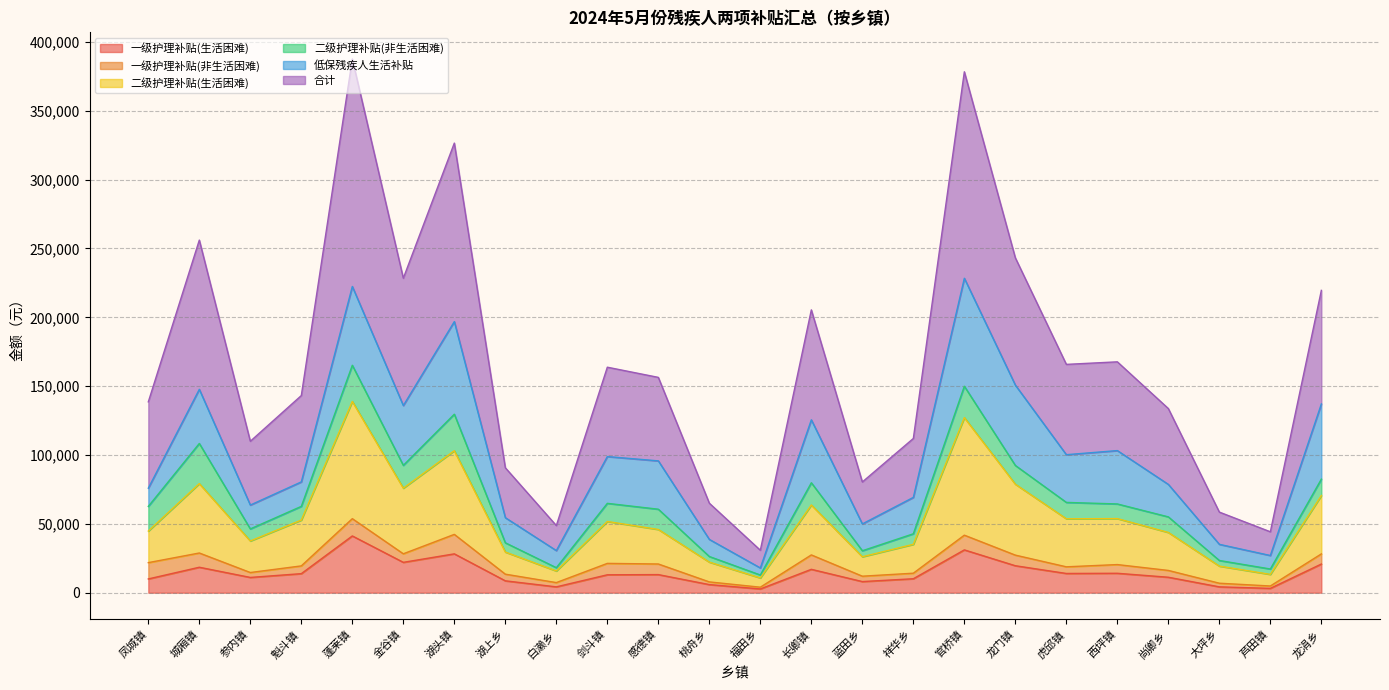

Which series has the largest range (max minus min)?

合计